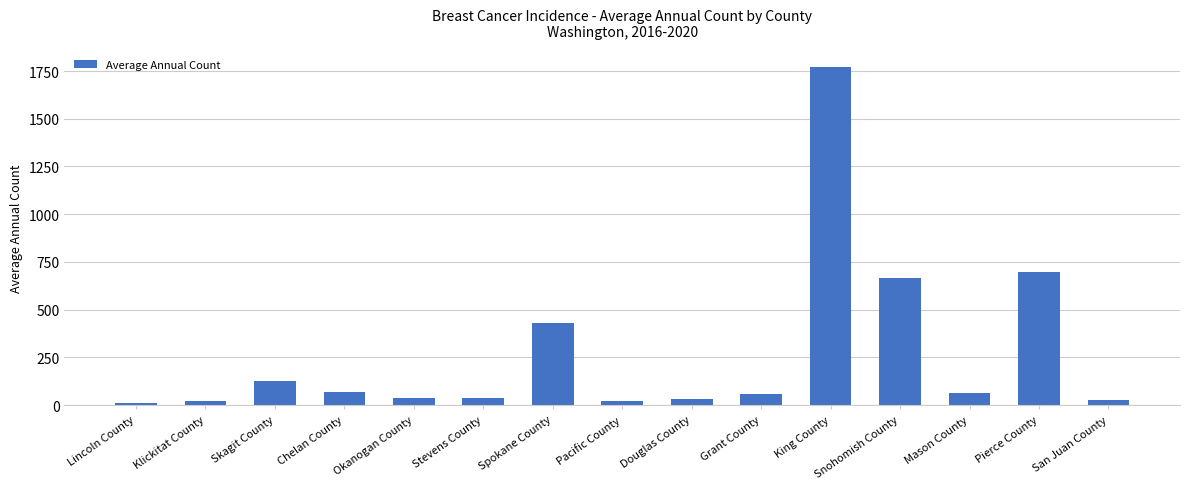

What is the difference between the values at Stevens County and San Juan County?

13